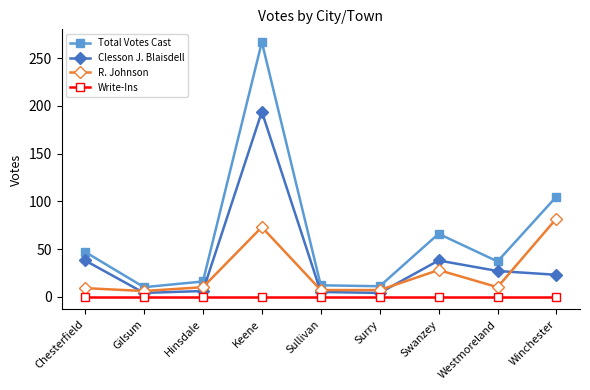

Is this an area chart (filled region under the line)?

No